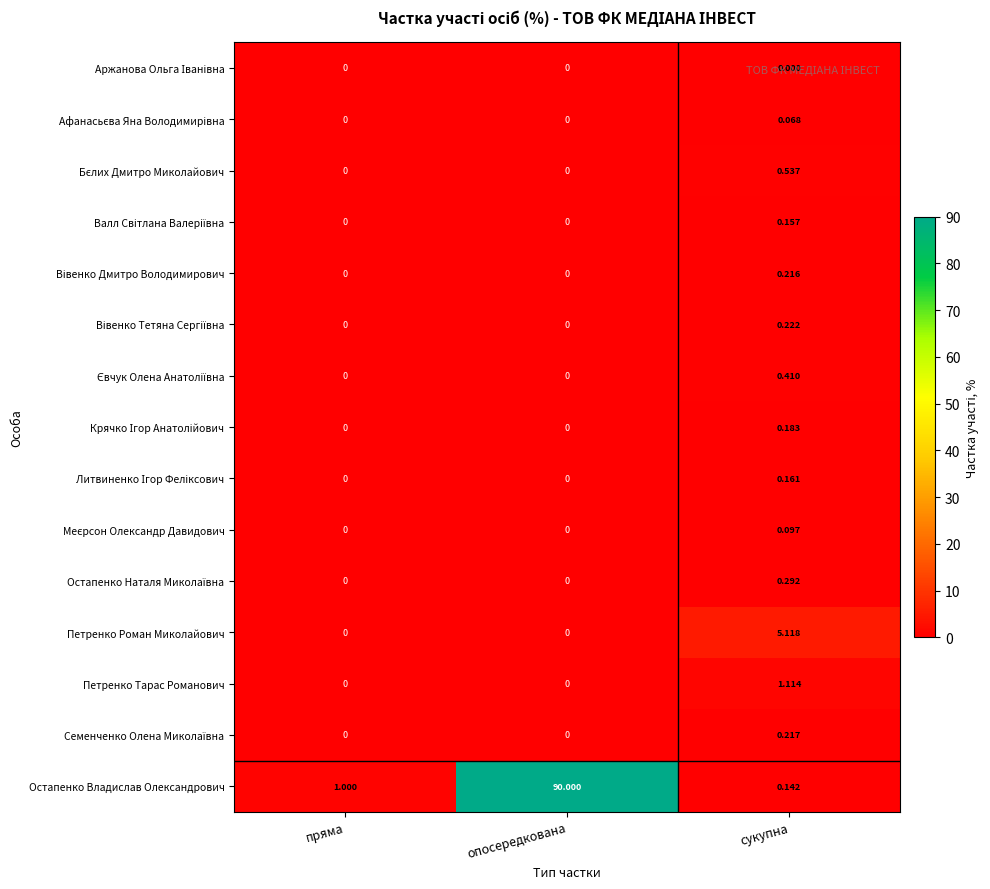

Which category has the highest value across all series?

опосередкована